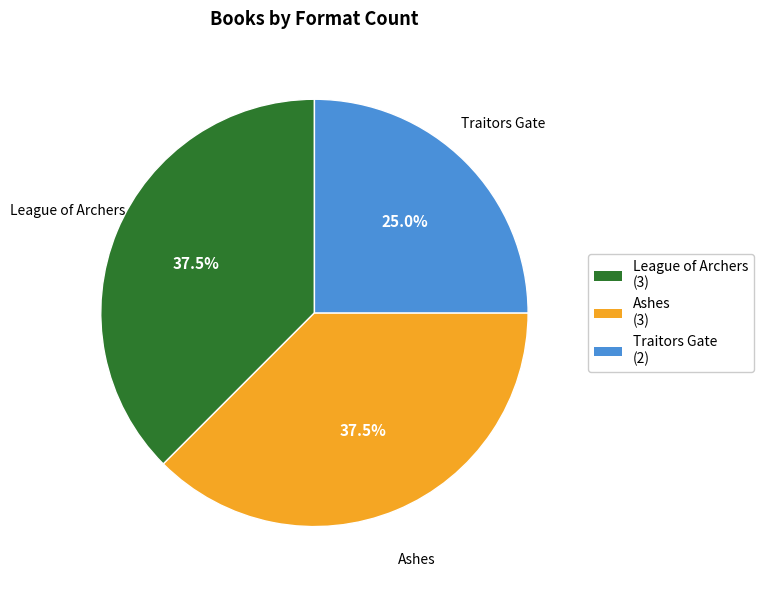

Which has a higher value, League of Archers (3) or Traitors Gate (2)?

League of Archers (3)